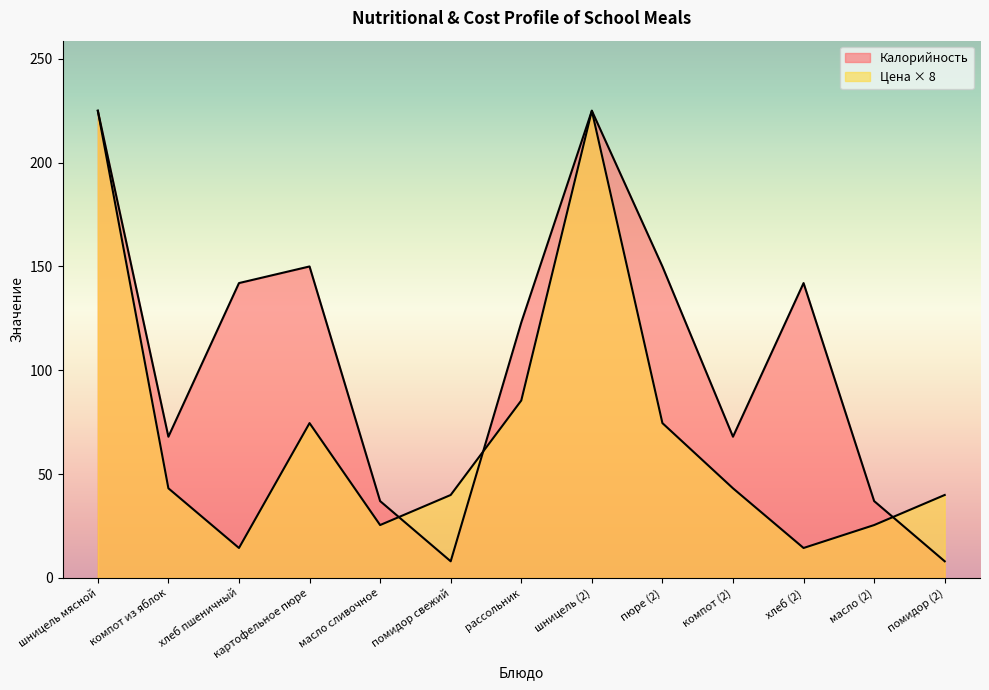

At which label does Цена first exceed 43?

шницель мясной